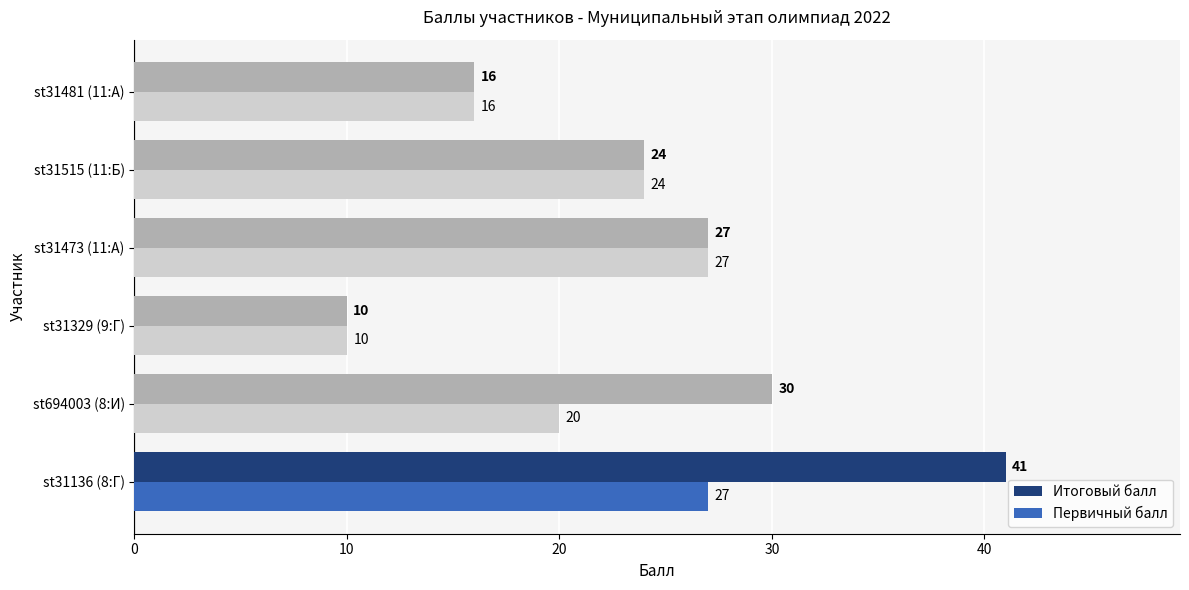

Which series has the largest total across all categories?

Итоговый балл